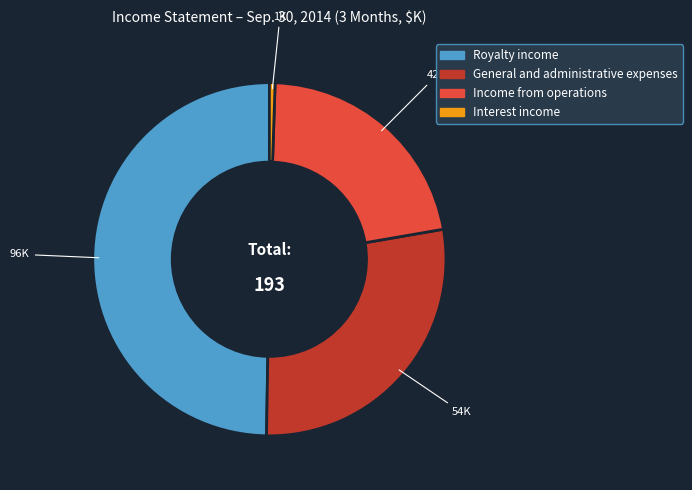

Is there a majority slice in this chart?

No